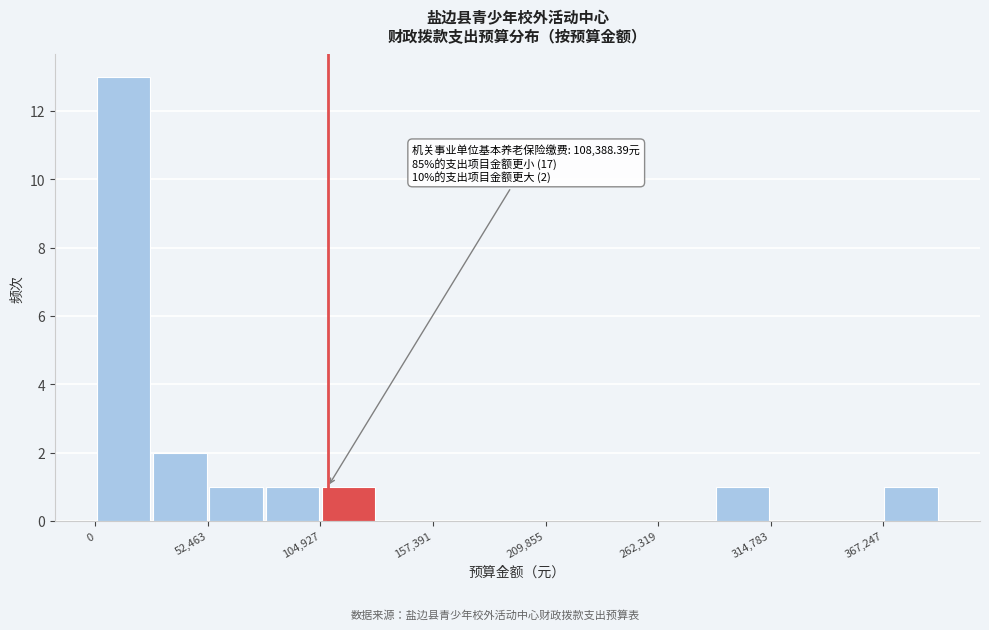

Around what value on the x-axis is the tallest bar? Give the approximate position of its centre, as read against the axis.

10000